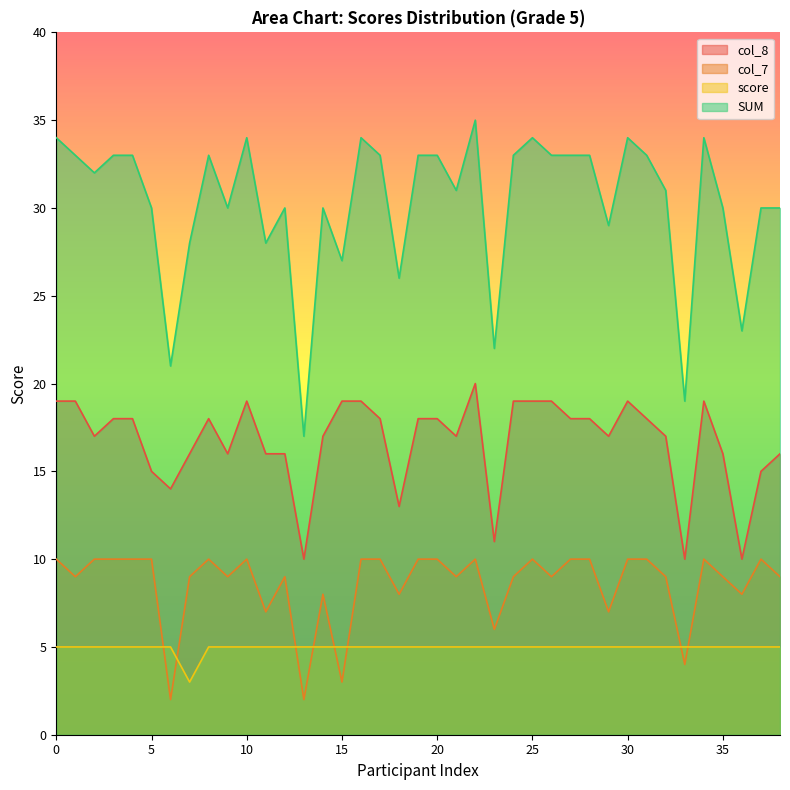

At 35, list the series in order from largest to smallest.

SUM, col_8, col_7, score